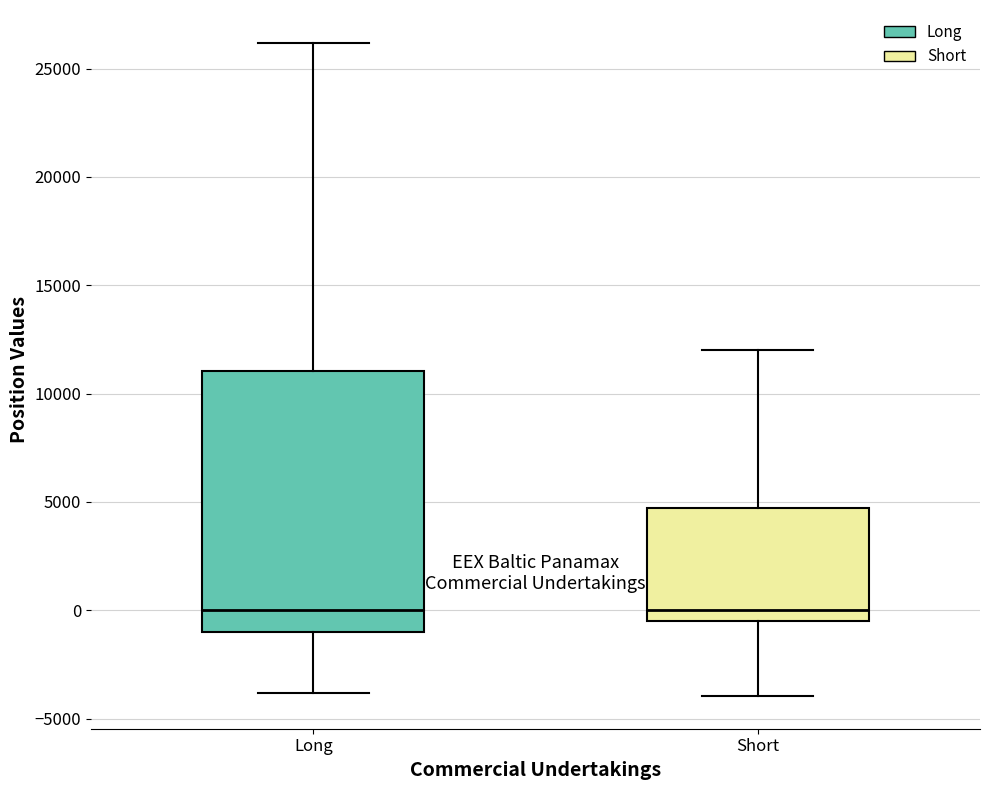

Which box is the tallest, from its lower edge to its upper edge?

Long